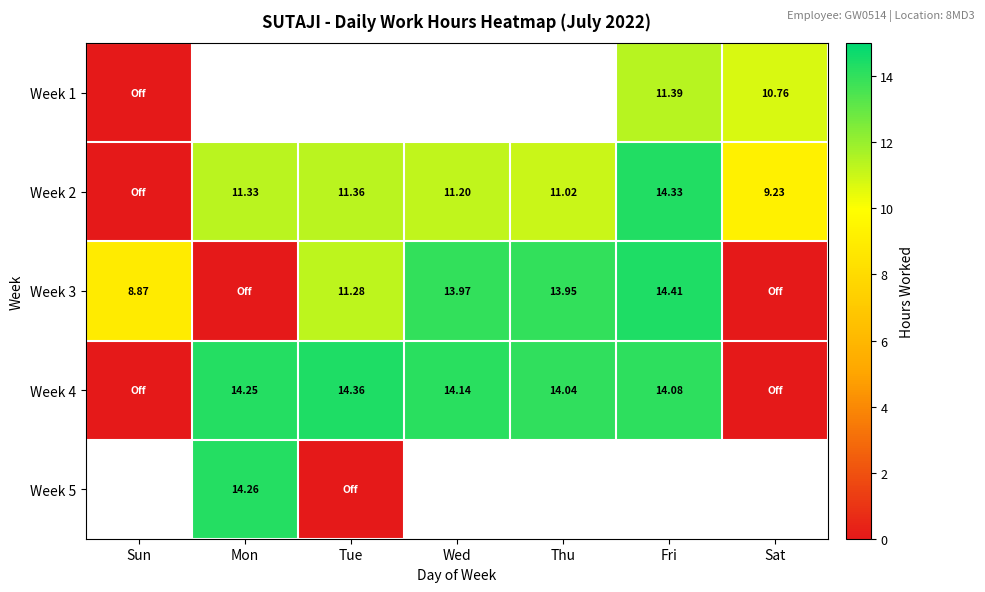

Is the value of Week 2 at Fri greater than the value of Week 4 at Mon?

Yes